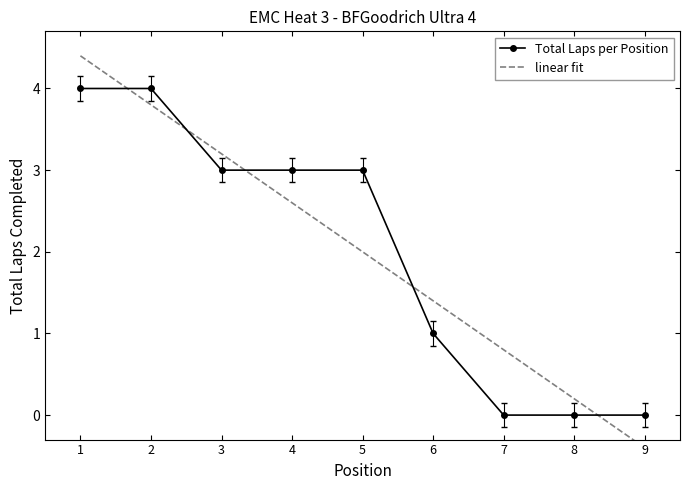

Read the Total Laps per Position value at 5.

3